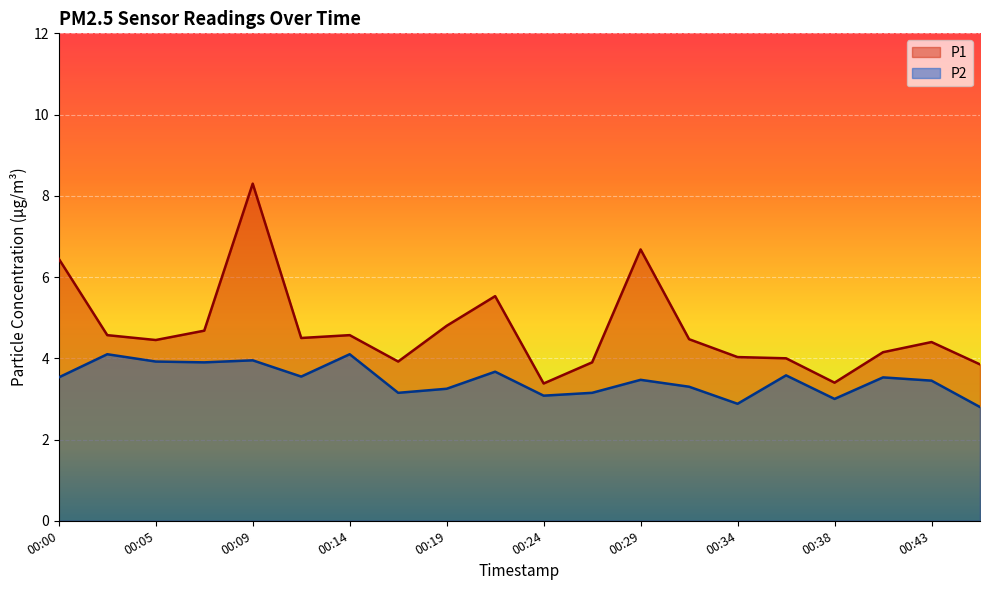

How many categories are shown in the chart?

20